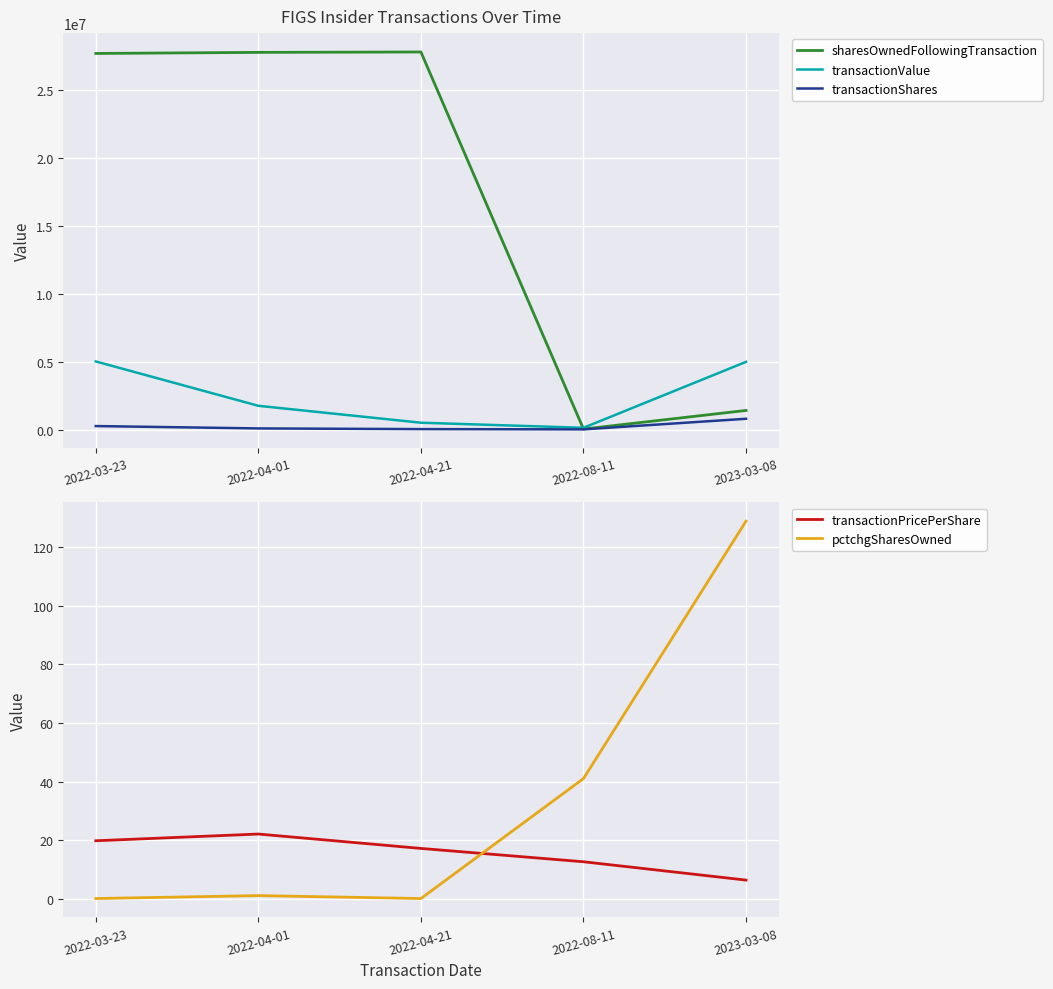

What is the difference between the second highest and second lowest values in the transactionValue series?

4479450